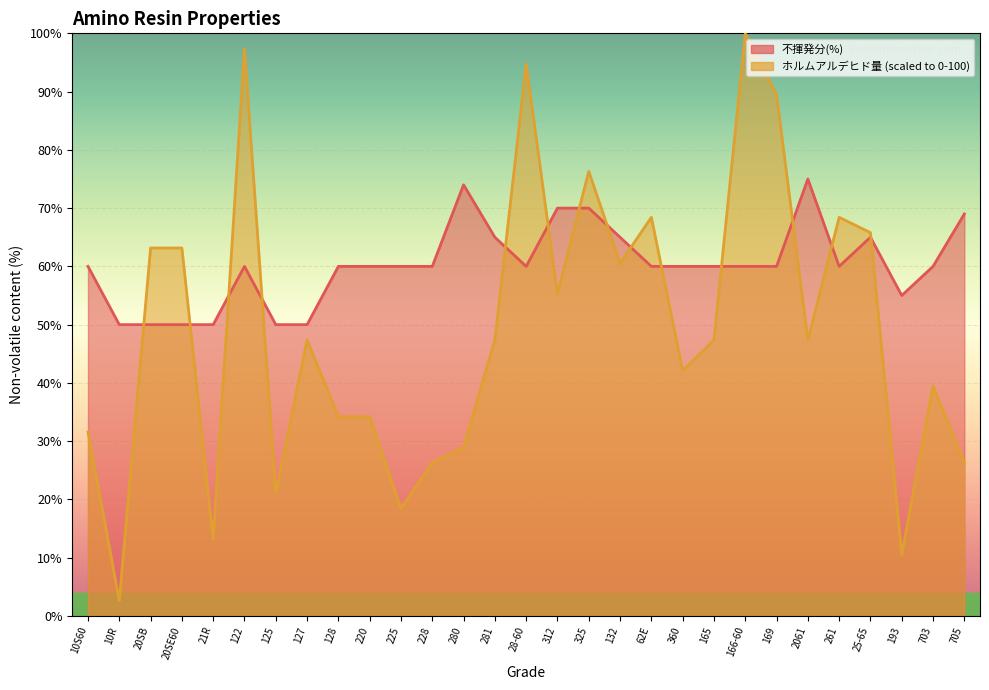

Count the 不揮発分(%) values in the range 60 to 65.

17